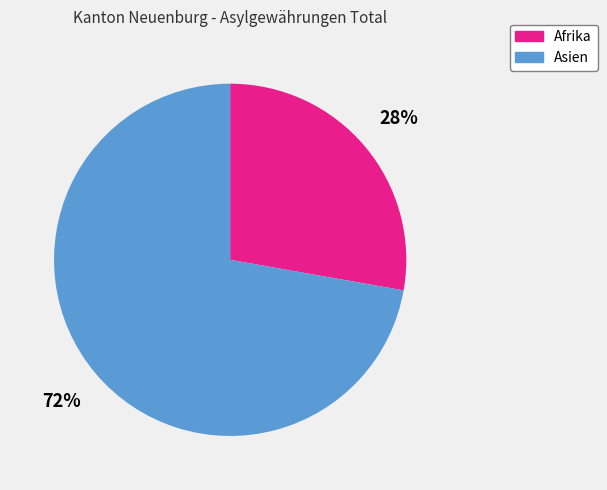

Approximately how many times larger is the value at Asien compared to Afrika?

2.6